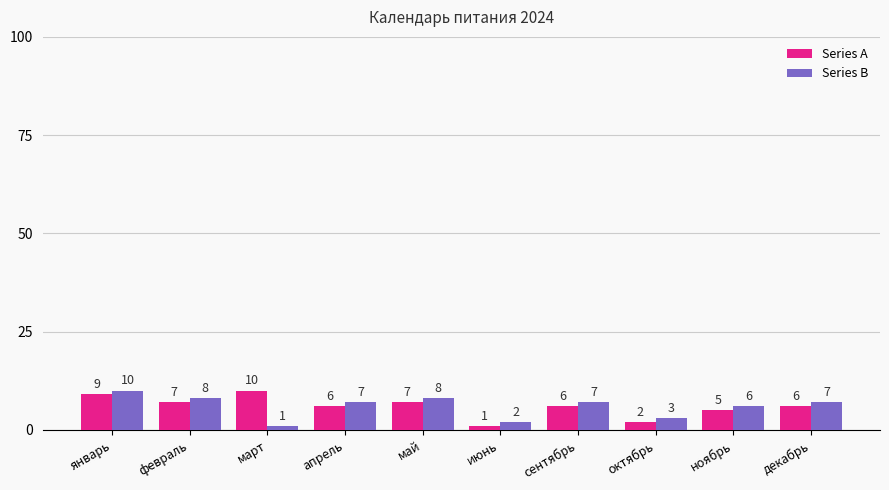

The value of Series A at декабрь is 6. True or false?

True